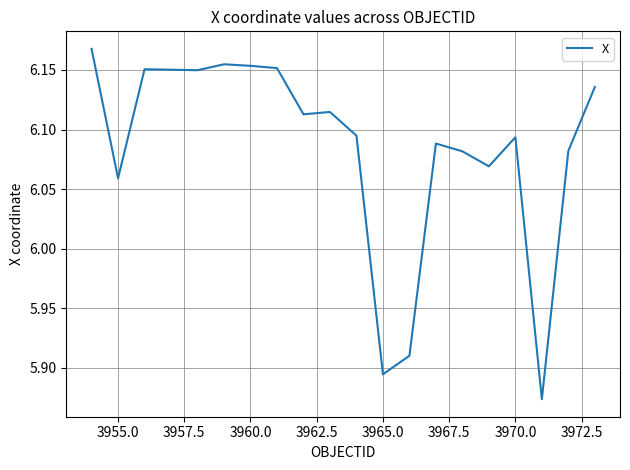

At which label is the value closest to 6?

3955.0